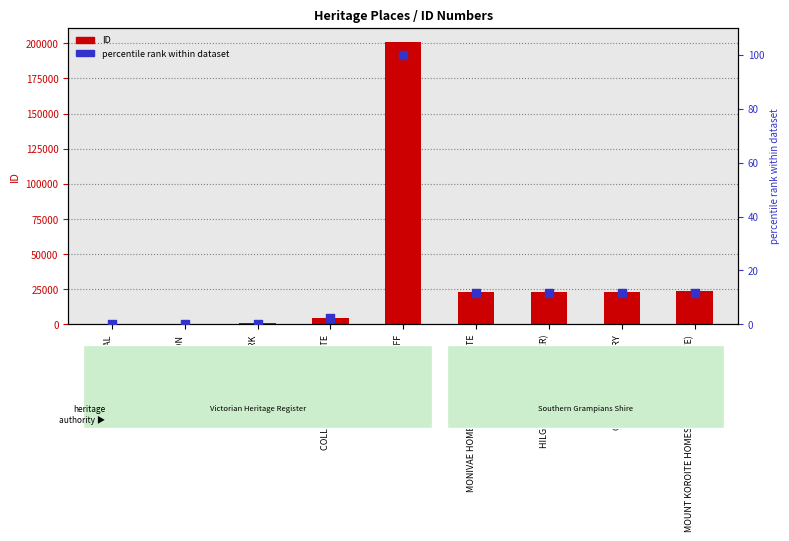

At how many categories does at least one series exceed 190964?

1